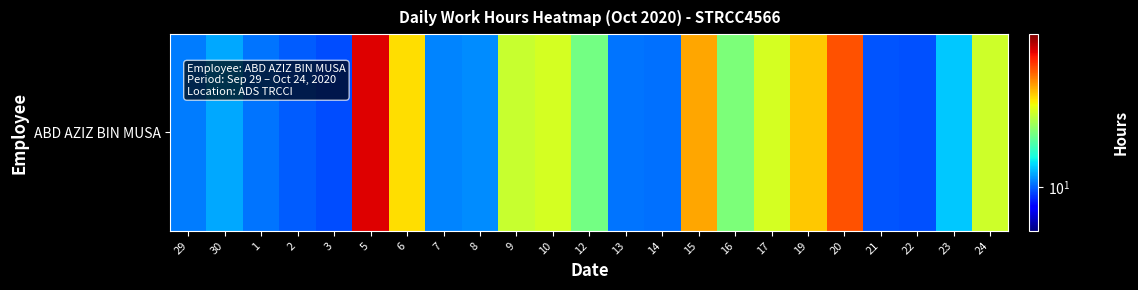

What is the difference between the values at 9 and 30?

1.6